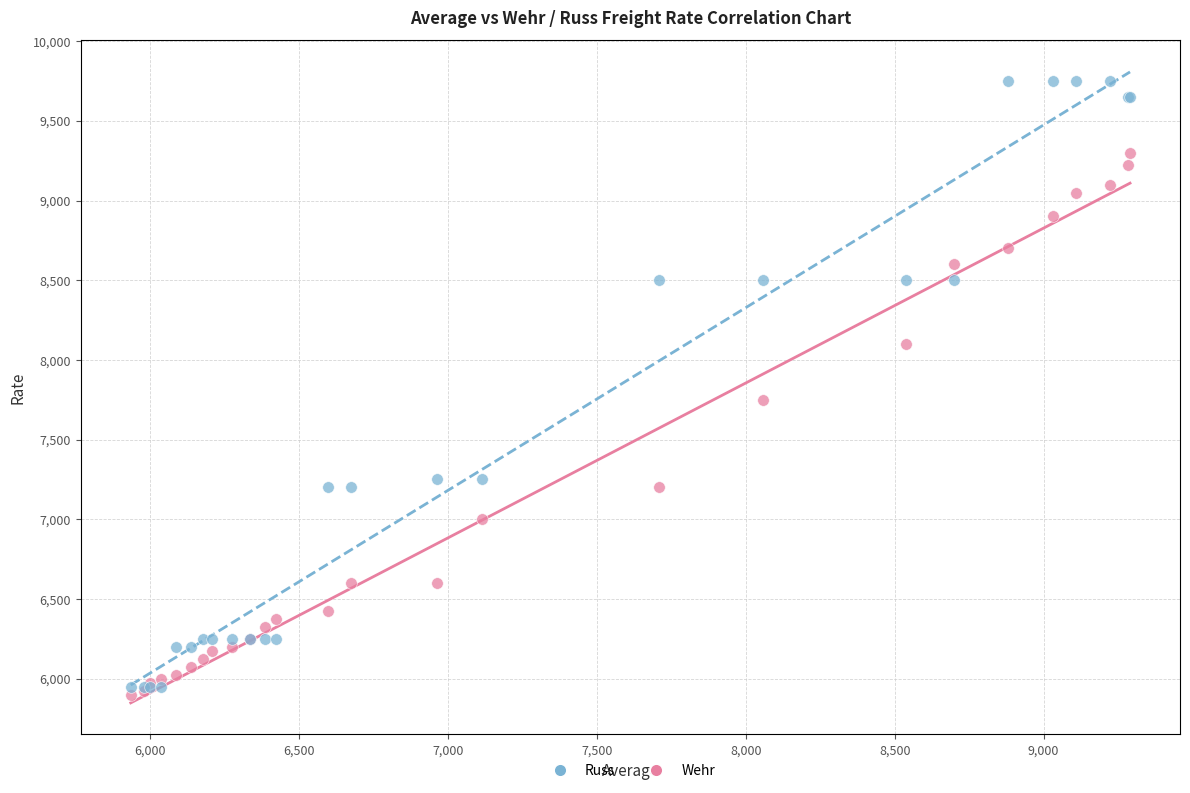

Which series has the widest spread of Y values?

Russ